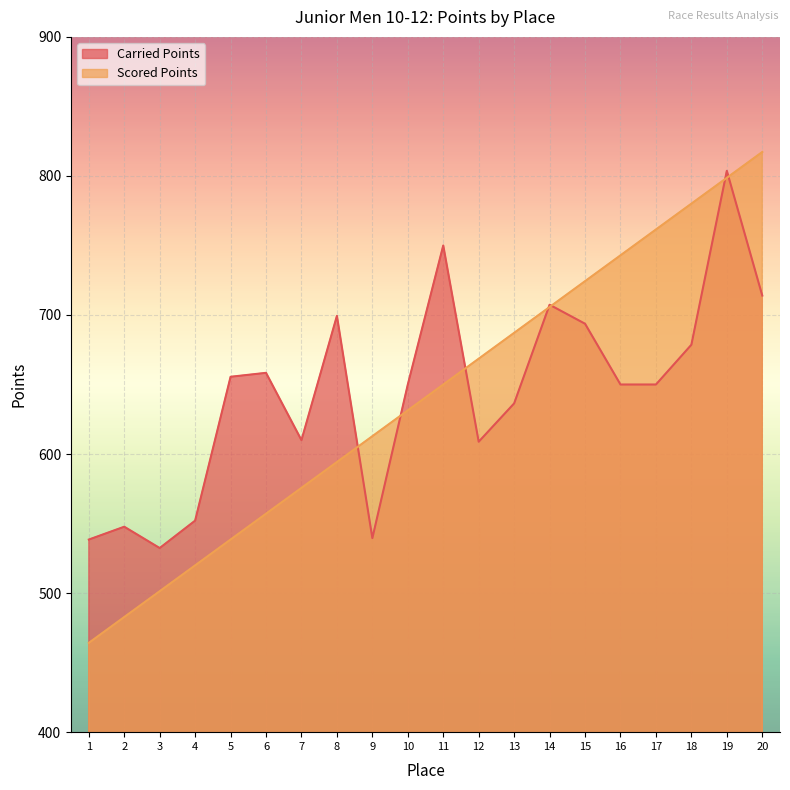

Where do Carried Points and Scored Points first cross each other?

8 and 9